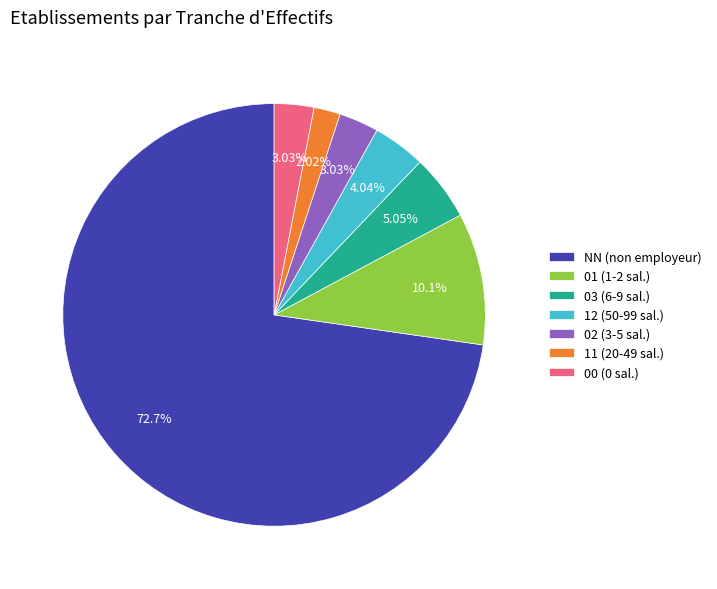

To the nearest percent, what is the difference between the largest and smallest slice percentages?

71%